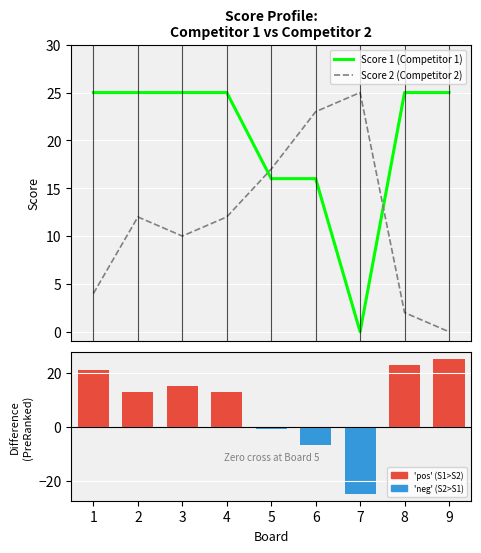

At which label does Score 2 (Competitor 2) reach its minimum?

9